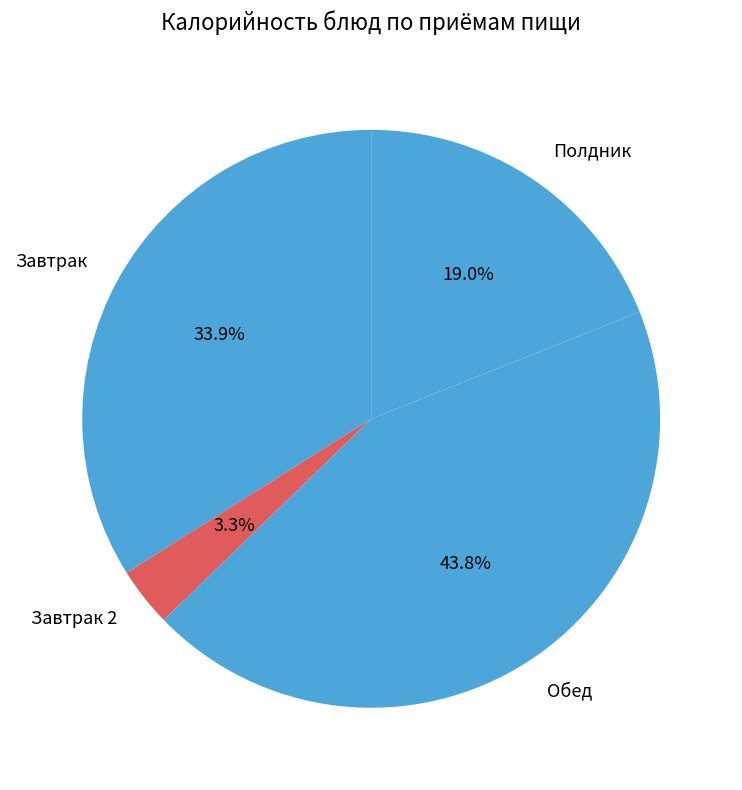

Between Завтрак and Завтрак 2, which is larger?

Завтрак